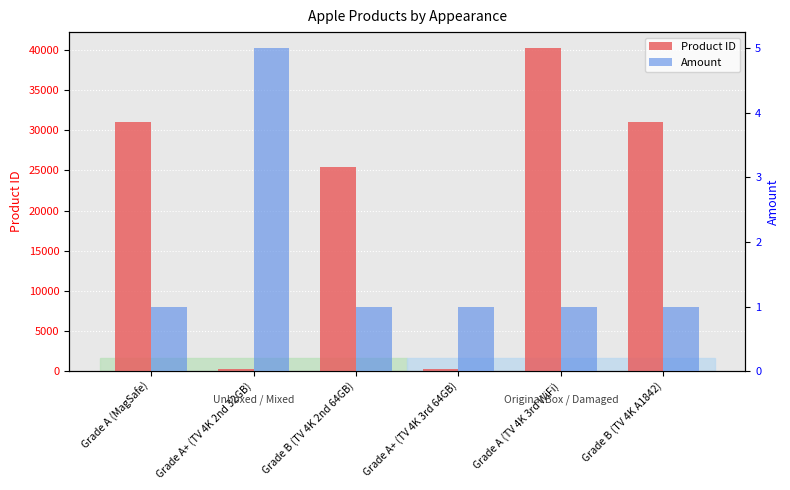

What is the difference between the highest and lowest values at Grade A+ (TV 4K 3rd 64GB)?

297